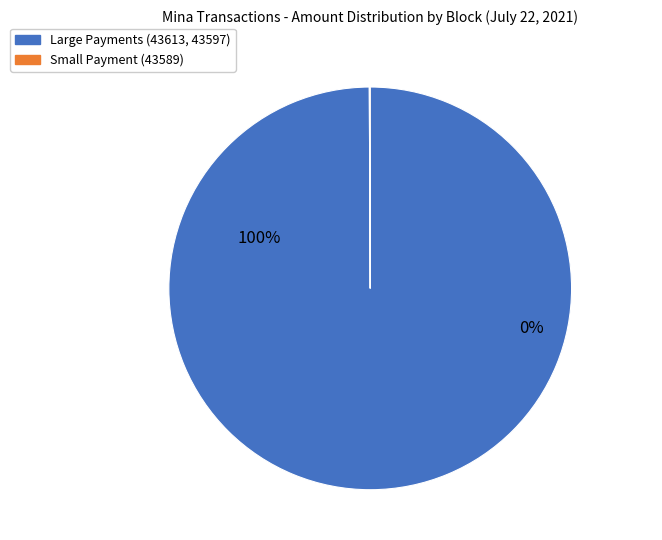

Which slice is the largest?

43597